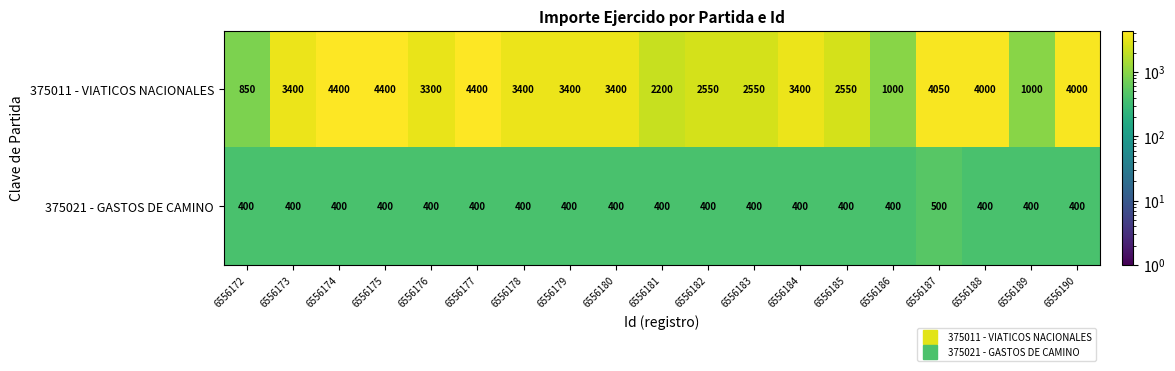

What is the total value across all series at 6556189?

1400